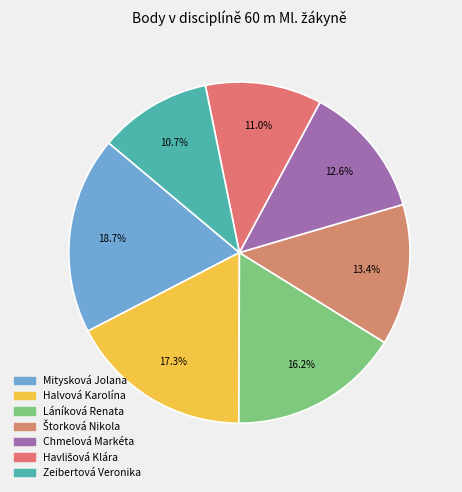

To the nearest percent, what percentage of the pie is Halvová Karolína?

17%